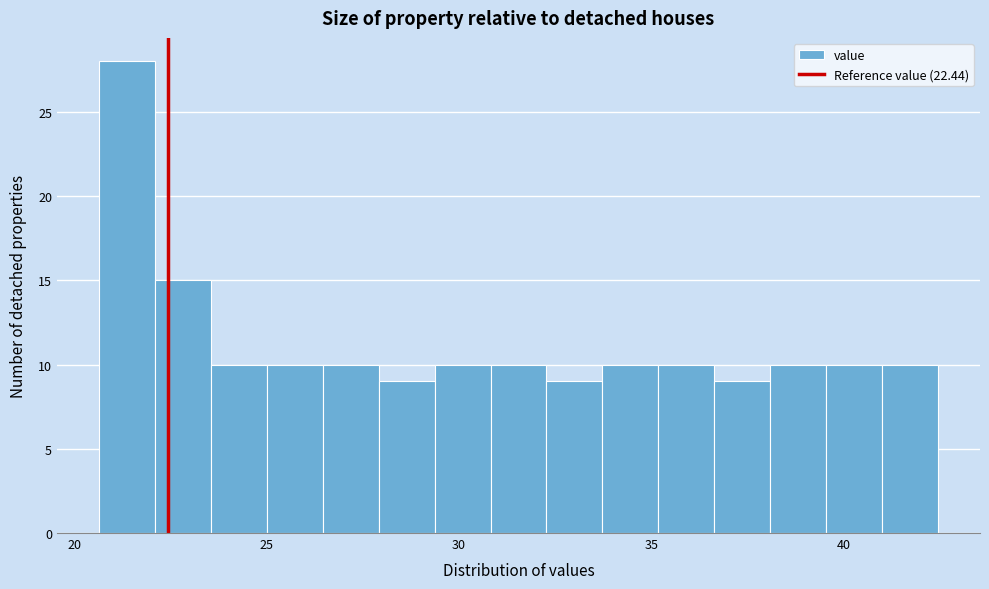

Read against the x-axis, roughly where is the centre of the tallest bar?

21.5